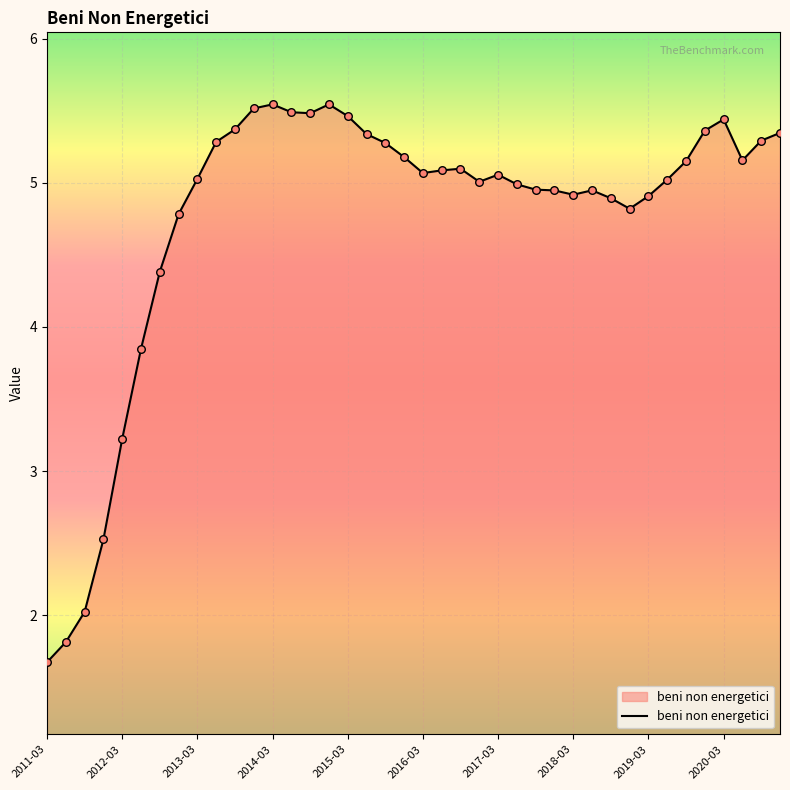

What is the smallest value displayed?

1.7